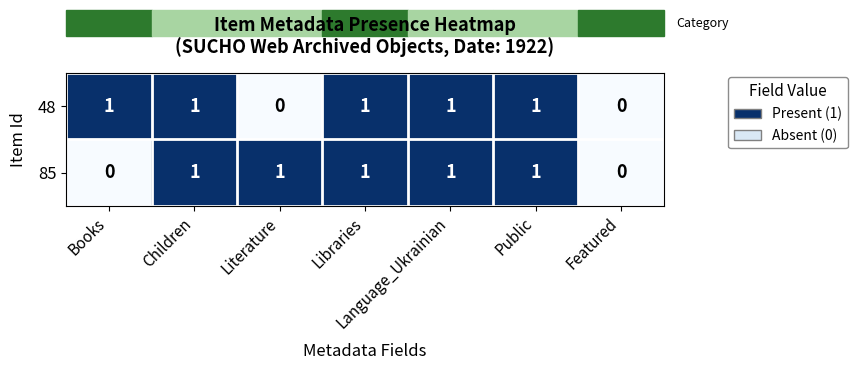

Which series changed the most between Books and Libraries?

85